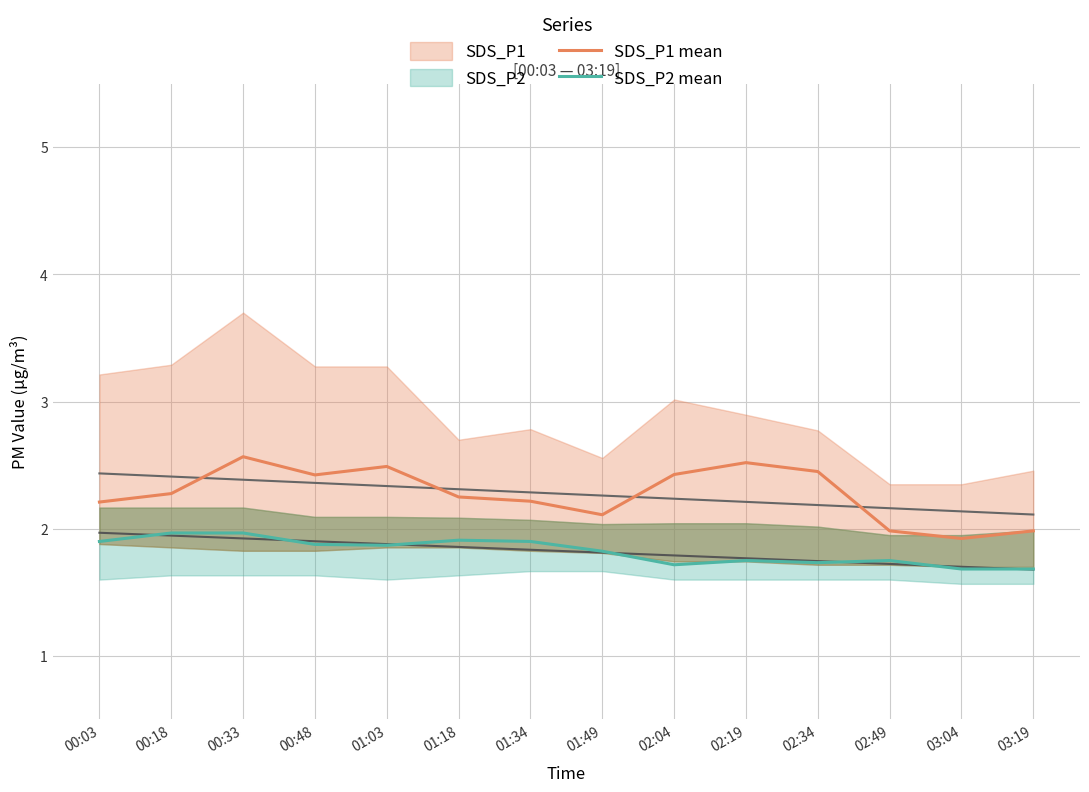

What is the label of the 14th point from the left?

03:19